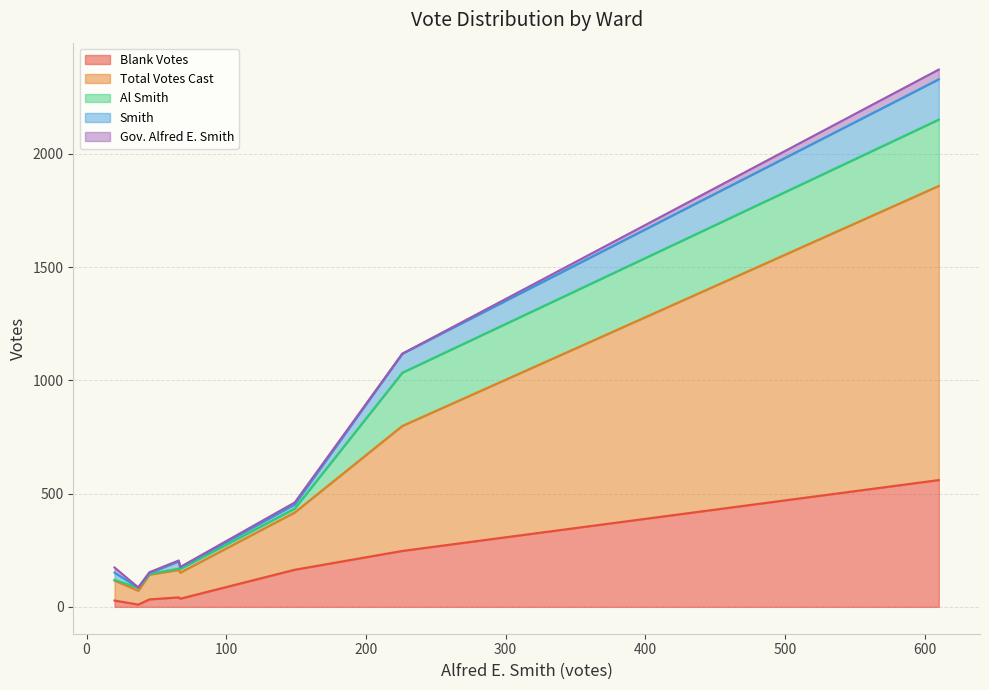

At which category does Gov. Alfred E. Smith reach its first local valley?

2